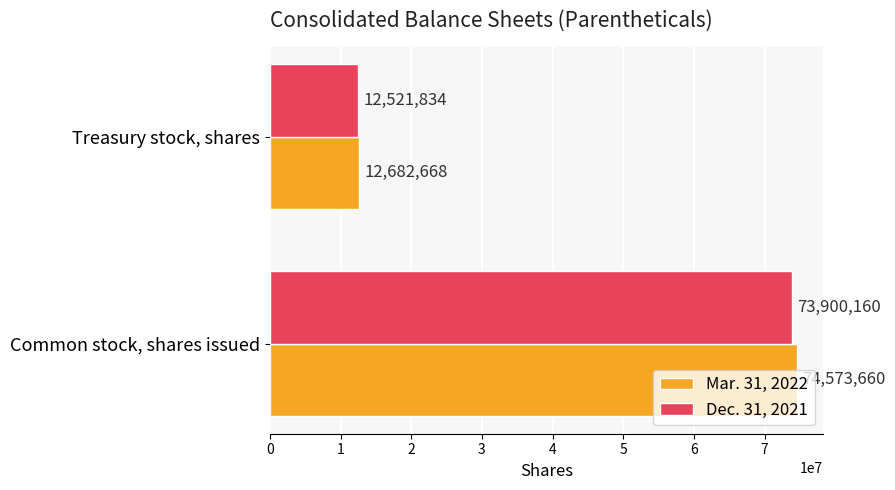

True or false: Mar. 31, 2022 has a value of 26276771 at Common stock, shares issued.

False